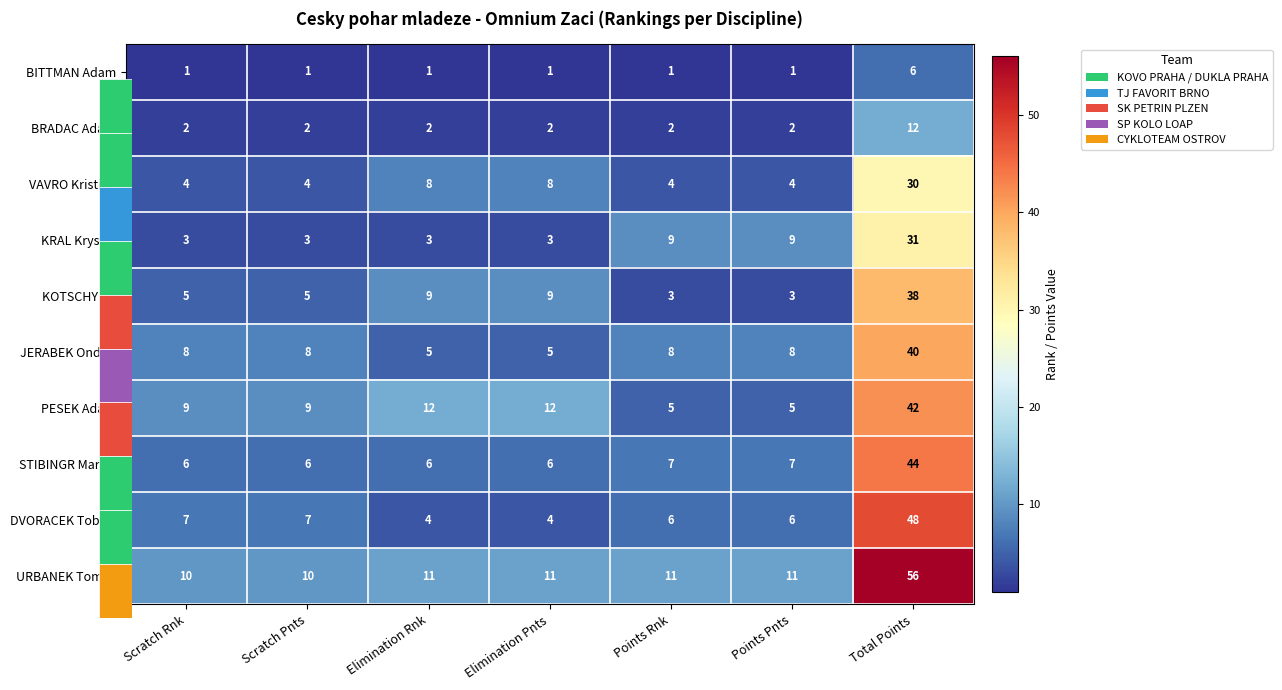

At which category is the sum across all series the highest?

Total Points